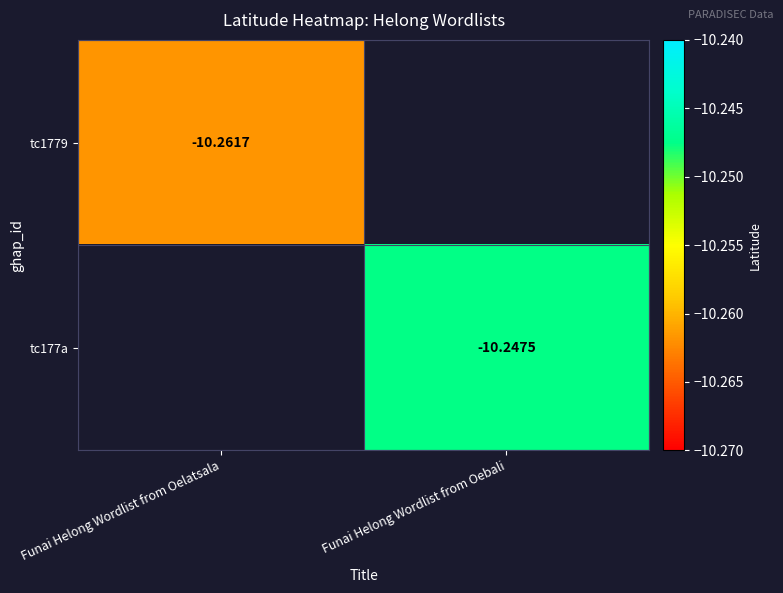

True or false: tc177a has a value of -10.2 at Funai Helong Wordlist from Oebali.

True